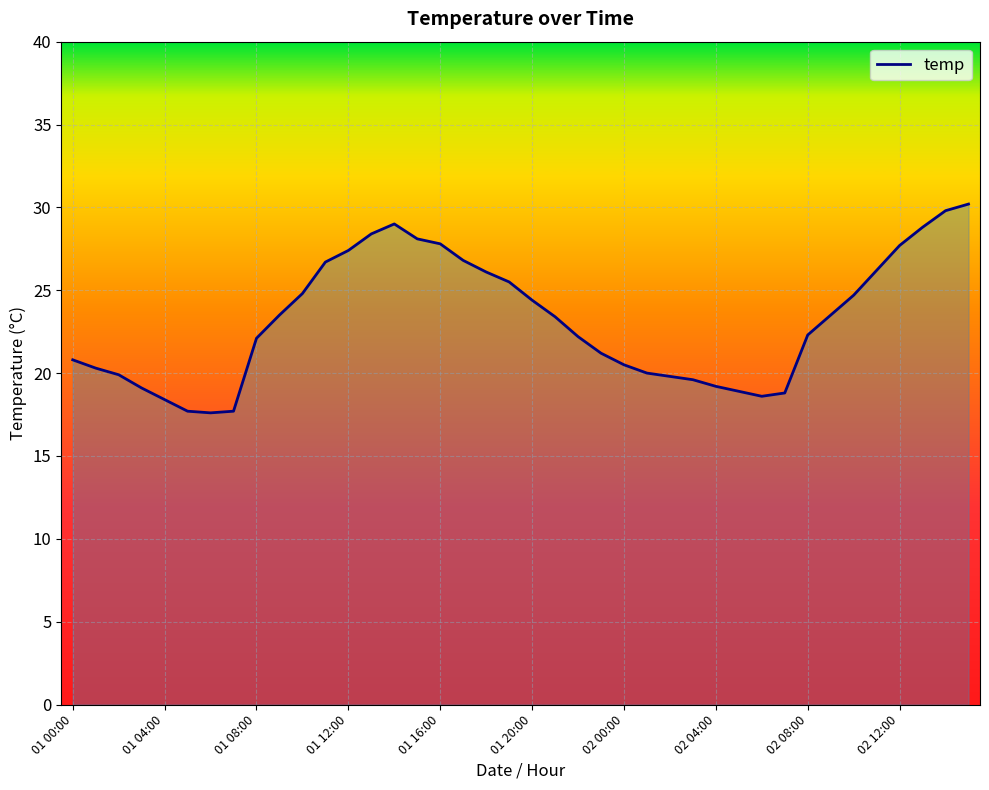

Count the number of categories in the chart.

40